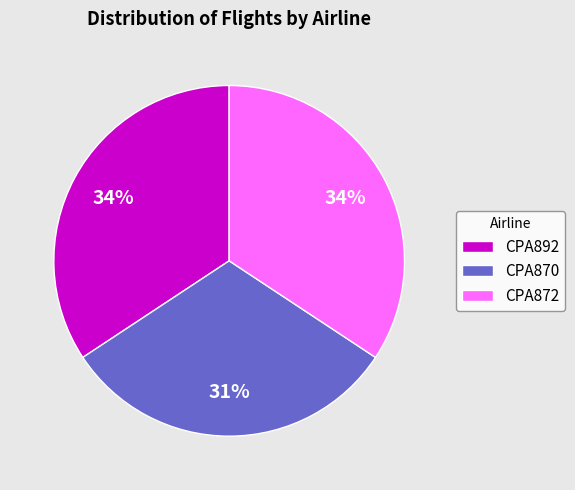

To the nearest percent, what is the average slice percentage?

33%